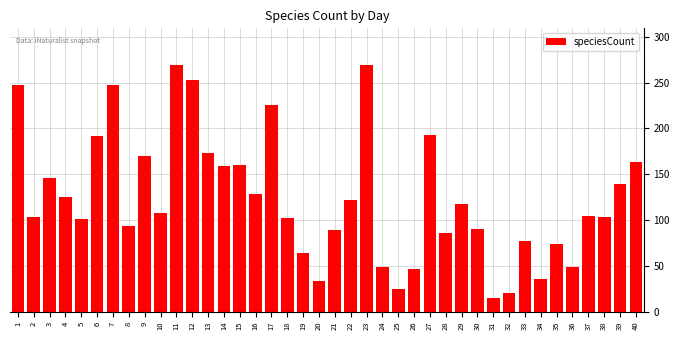

What is the average value?

124